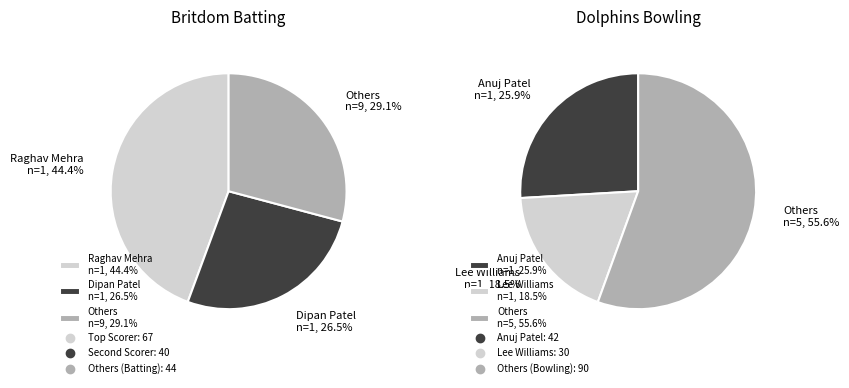

Do Satya Thomurothu and Raghav Mehra together represent more than half of the pie?

No